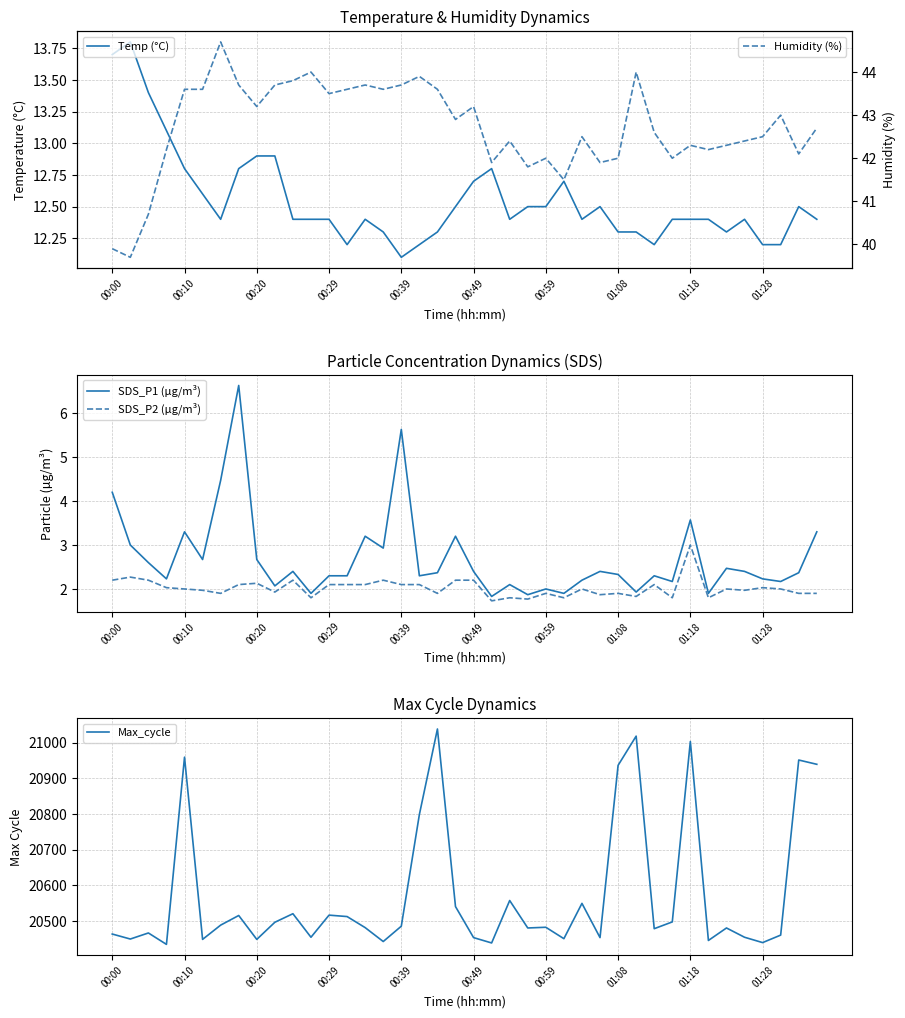

What is the maximum value for SDS_P2 (µg/m³)?

3.0